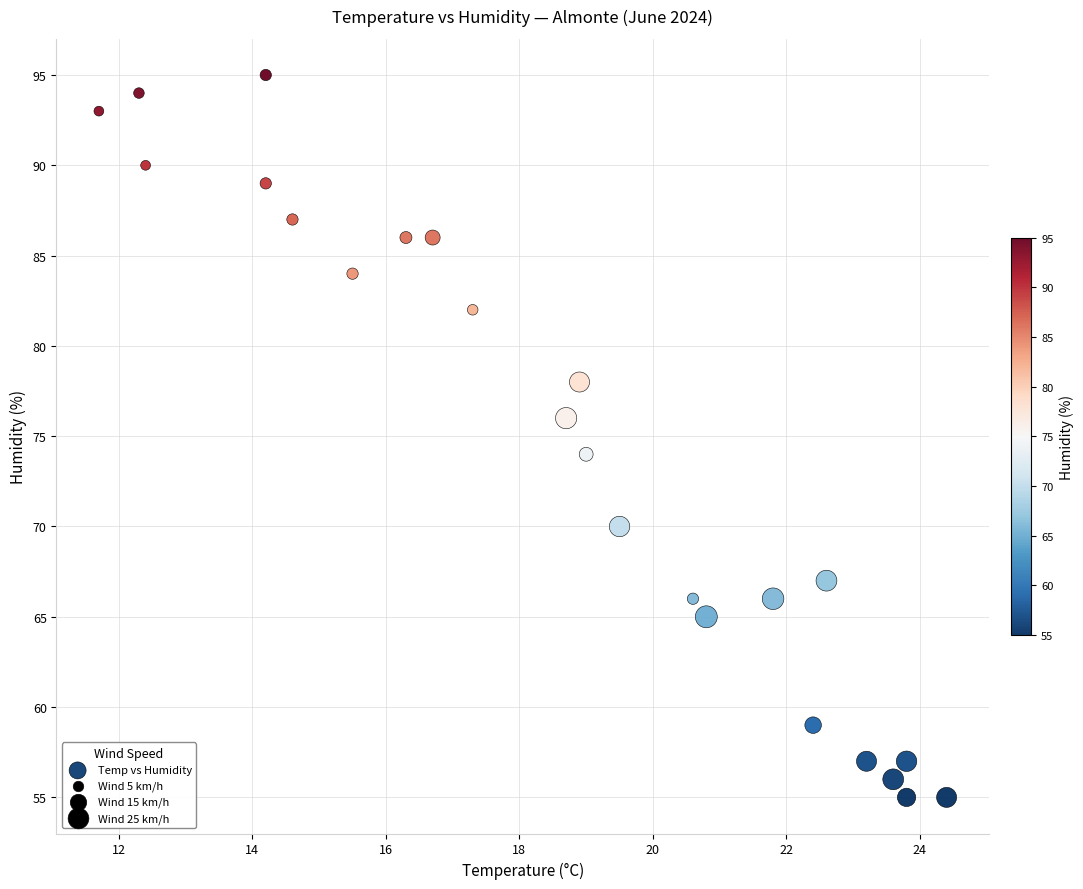

What is the range of Y values (max minus min)?

40